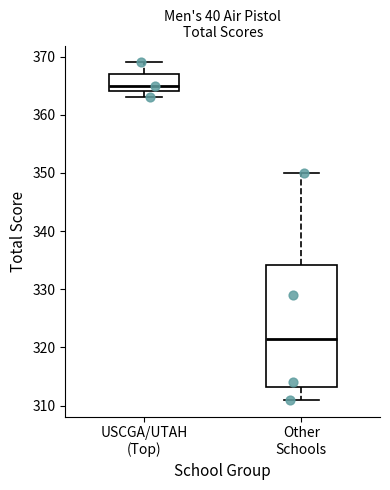

Where does the upper whisker of the box for USCGA/UTAH (Top) end on the y-axis? The values are not printed on the chart, so give them approximately, as read against the axis.

369